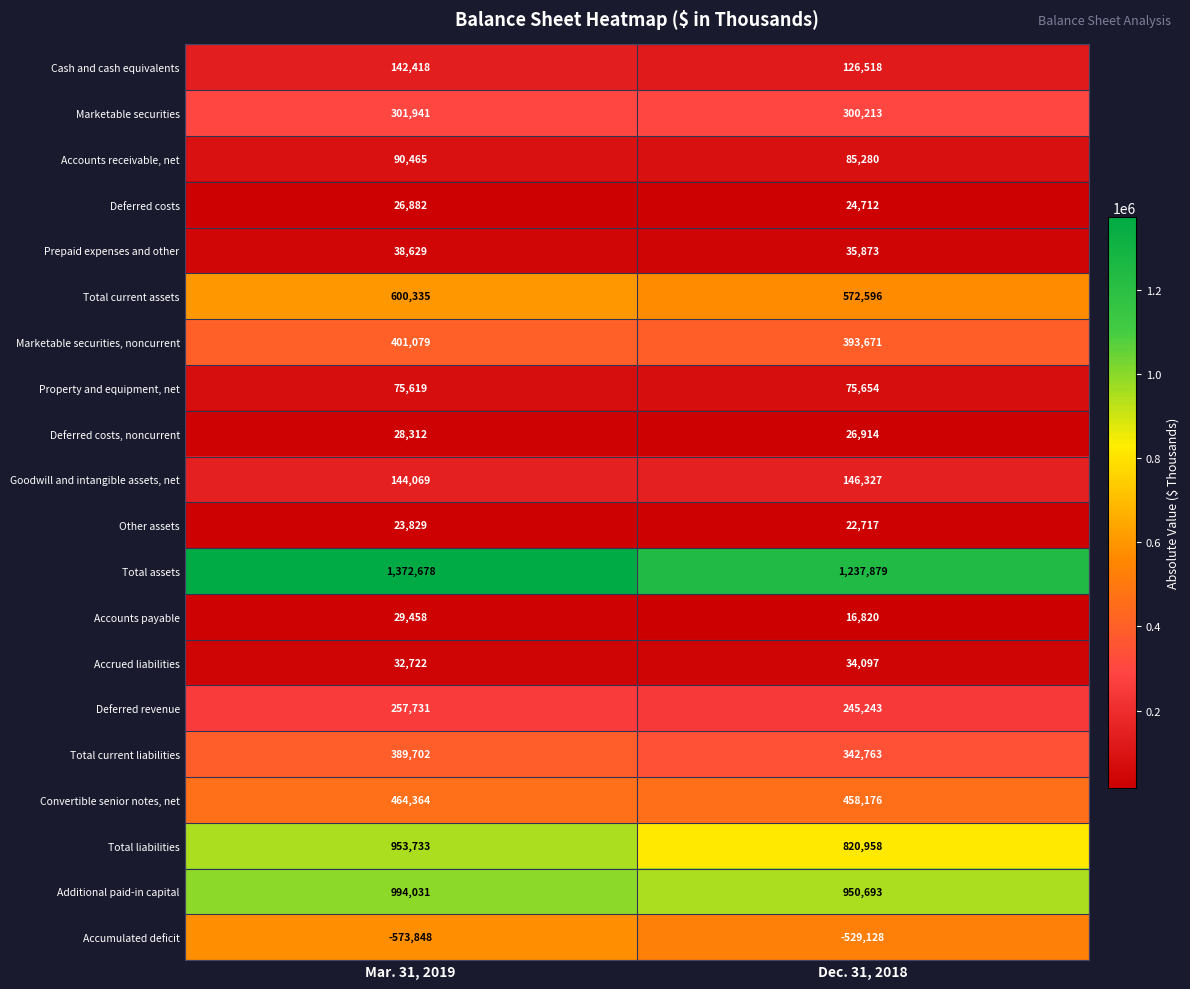

What is the smallest value displayed?

-573848